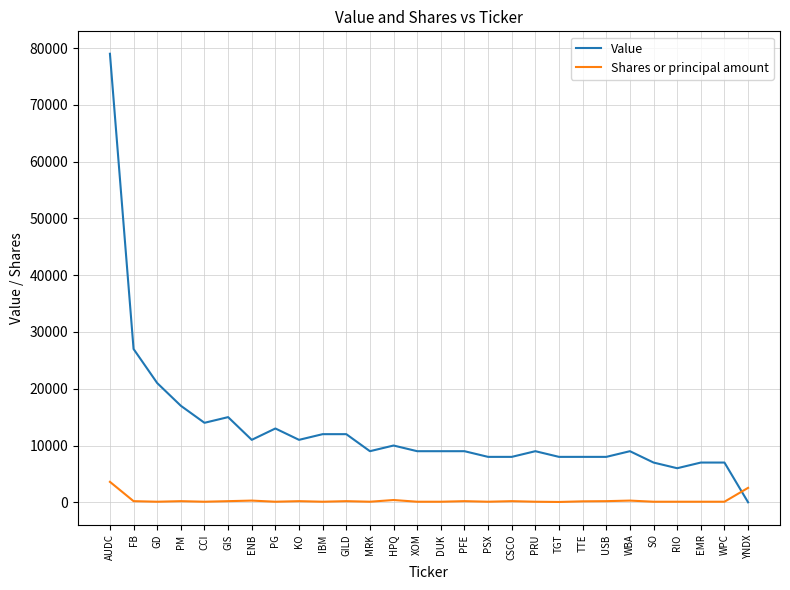

Between which two adjacent categories do Shares or principal amount and Value first intersect?

WPC and YNDX